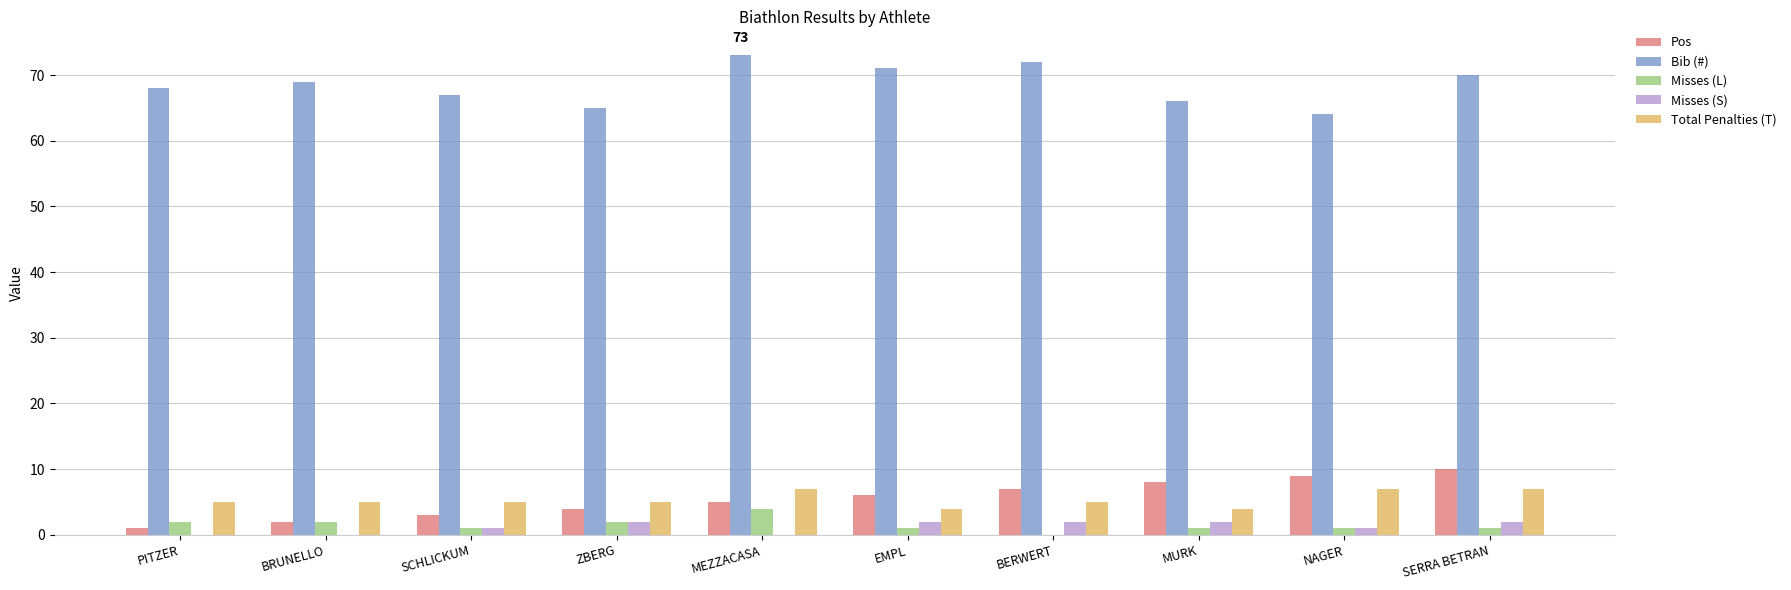

Reading left to right, transcribe all the data shown in this chart.

Pos: 1	2	3	4	5	6	7	8	9	10
Bib (#): 68	69	67	65	73	71	72	66	64	70
Misses (L): 2	2	1	2	4	1	0	1	1	1
Misses (S): 0	0	1	2	0	2	2	2	1	2
Total Penalties (T): 5	5	5	5	7	4	5	4	7	7